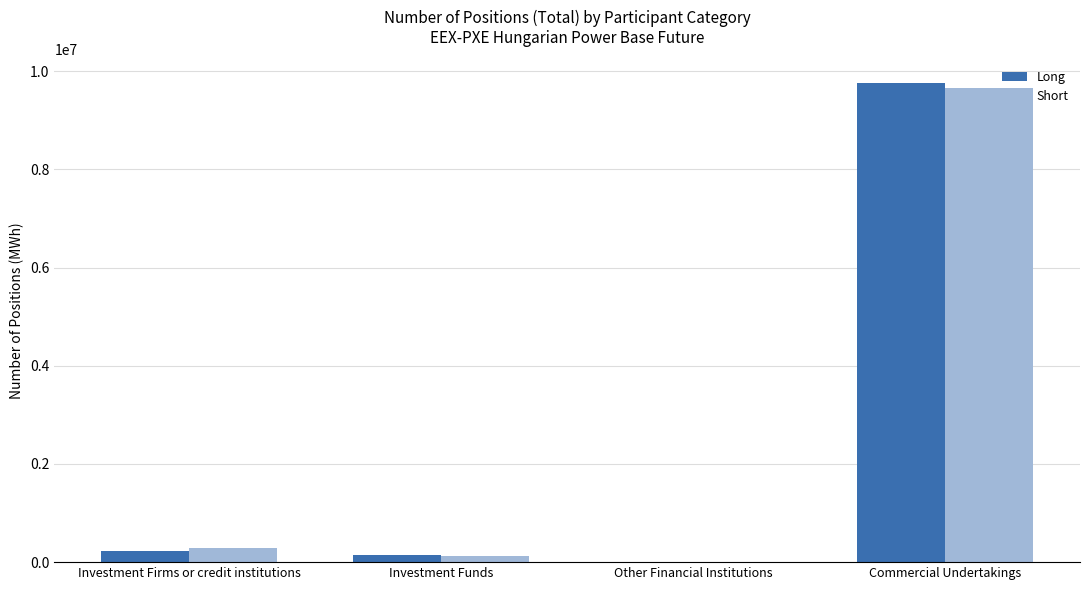

What is the sum of all Short values?

10068981